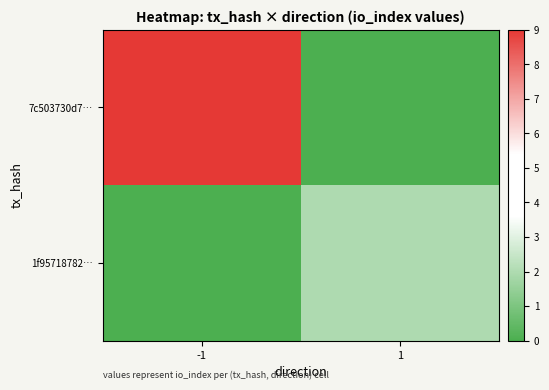

Between -1 and 1, which series saw the biggest shift?

7c503730d7…